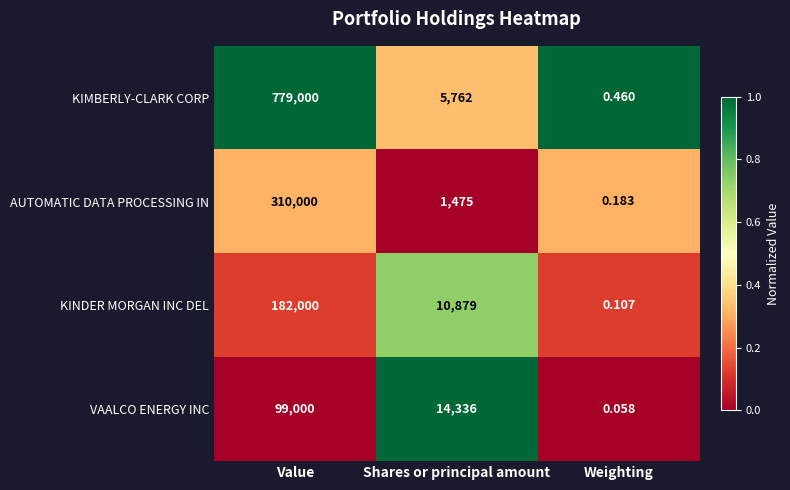

Rank the series at Weighting from lowest to highest value.

VAALCO ENERGY INC, KINDER MORGAN INC DEL, AUTOMATIC DATA PROCESSING IN, KIMBERLY-CLARK CORP